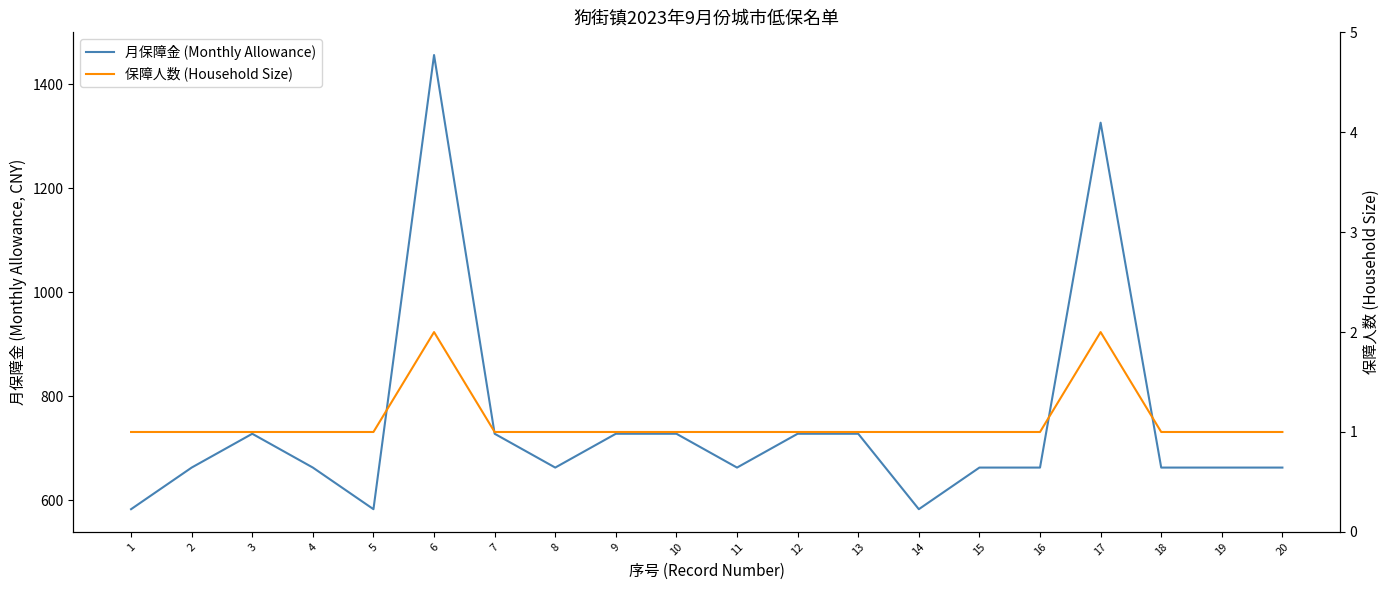

Rank the series by their average value, from highest to lowest.

月保障金 (Monthly Allowance), 保障人数 (Household Size)